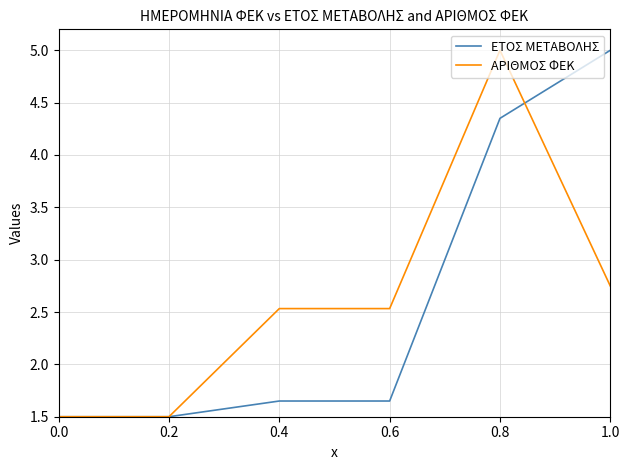

What position from the right is 0.6?

3